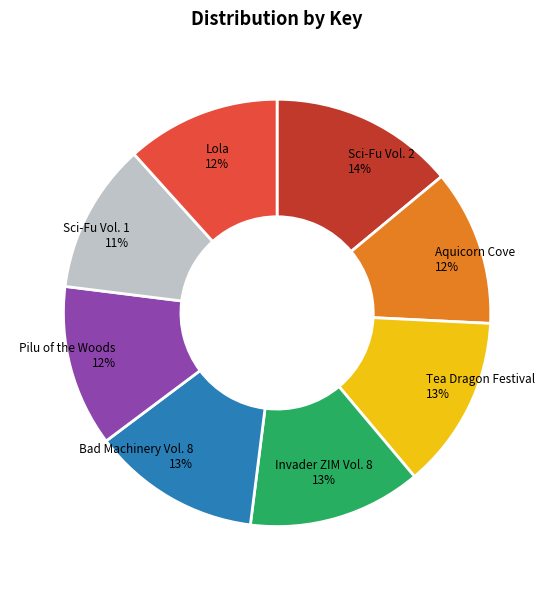

To the nearest percent, what is the combined percentage of Bad Machinery Vol. 8 and Sci-Fu Vol. 2?

27%